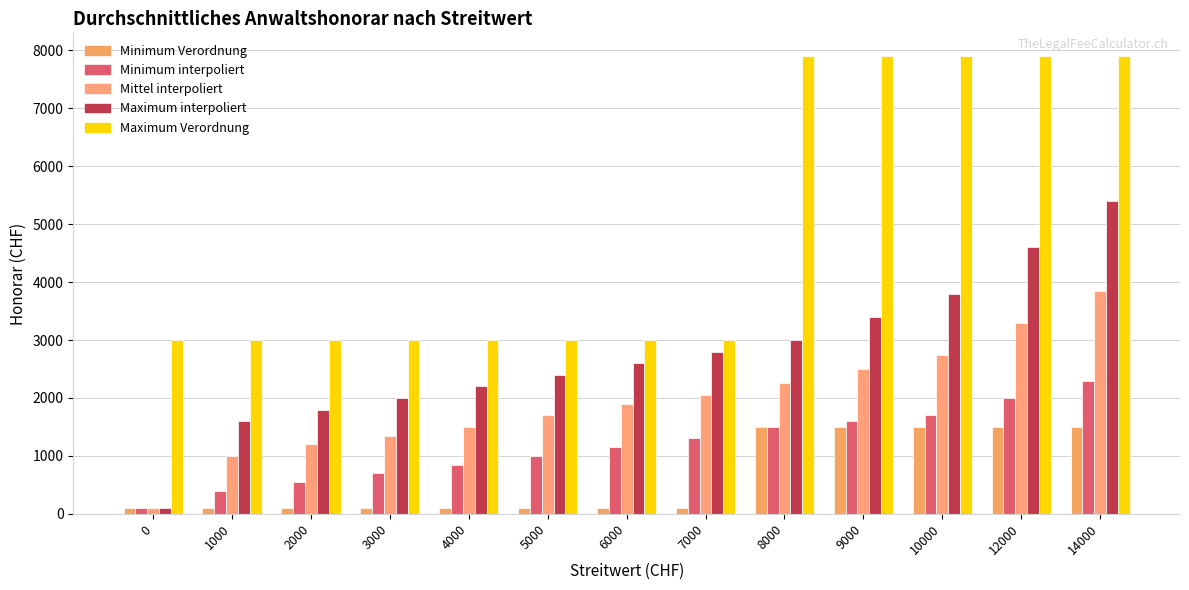

Are the bars horizontal?

No